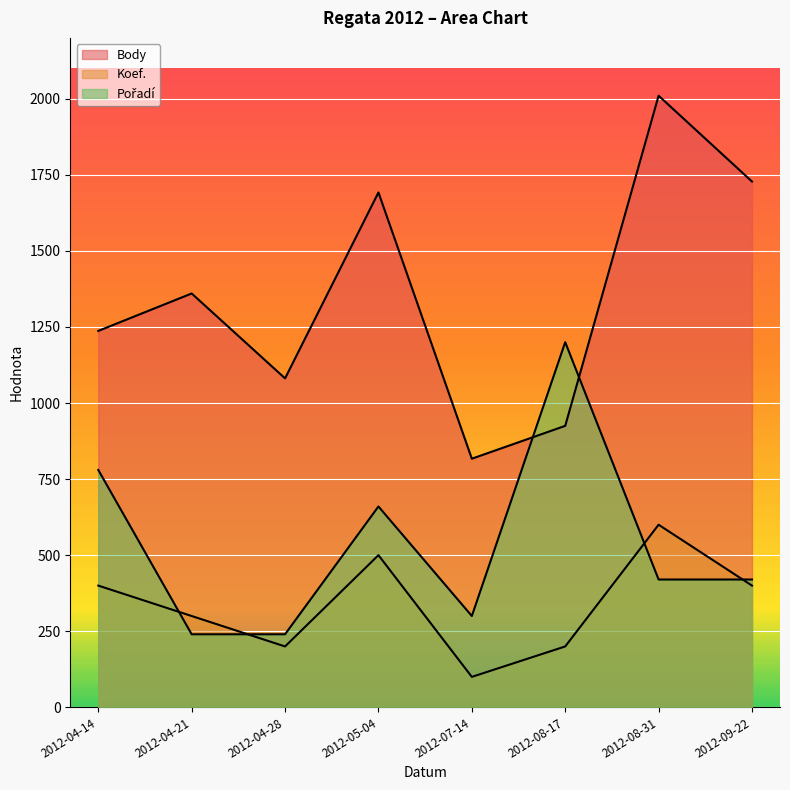

What is the sum of the Body values at 2012-04-28 and 2012-08-17?

2006